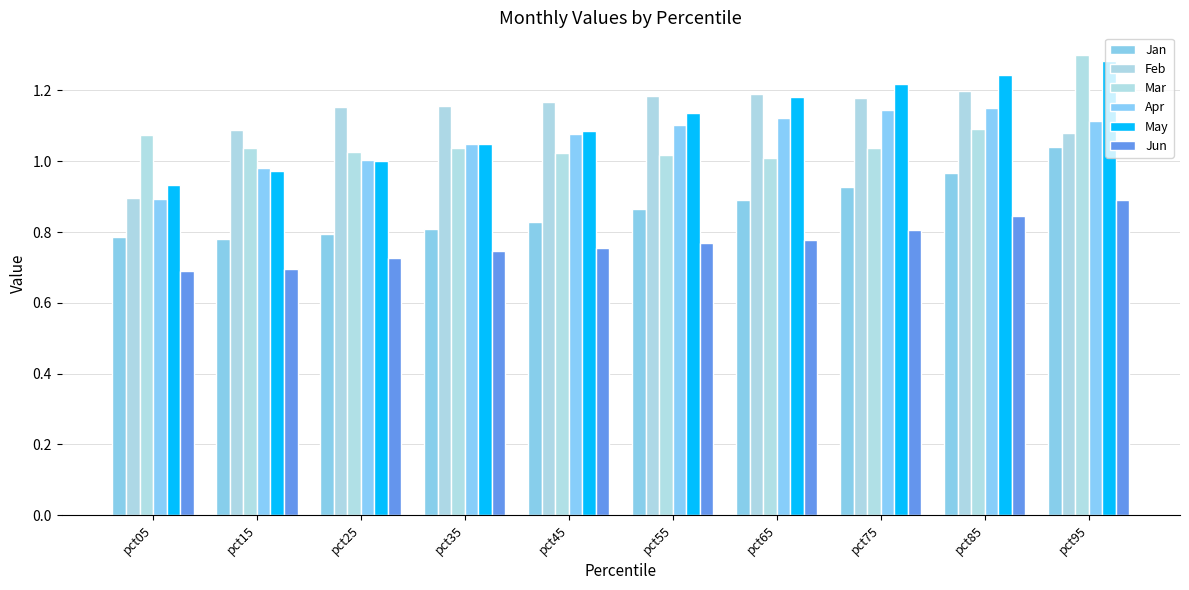

What is the difference between the maximum and second lowest values in the Jun series?

0.2